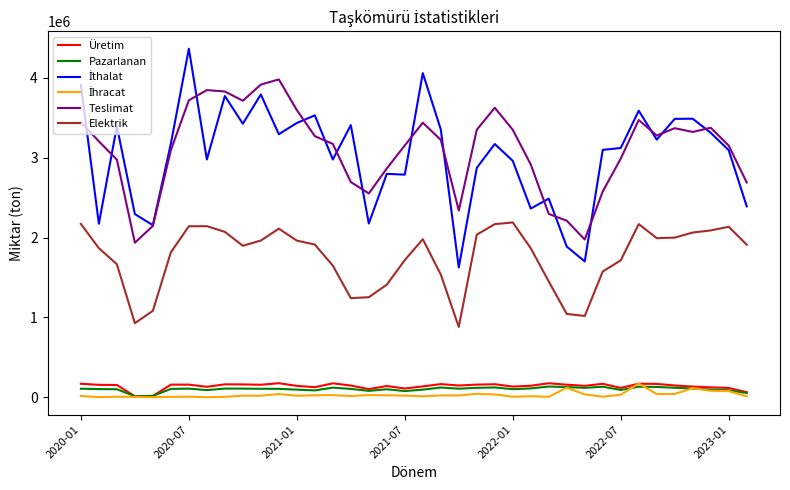

What is the average value of the Teslimat series?

3106443